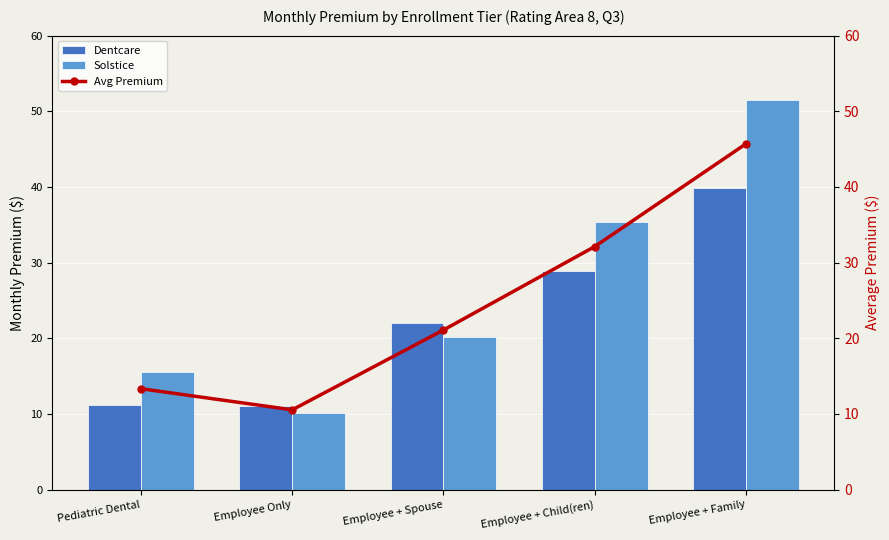

True or false: Avg Premium has a value of 13.3 at Pediatric Dental.

True